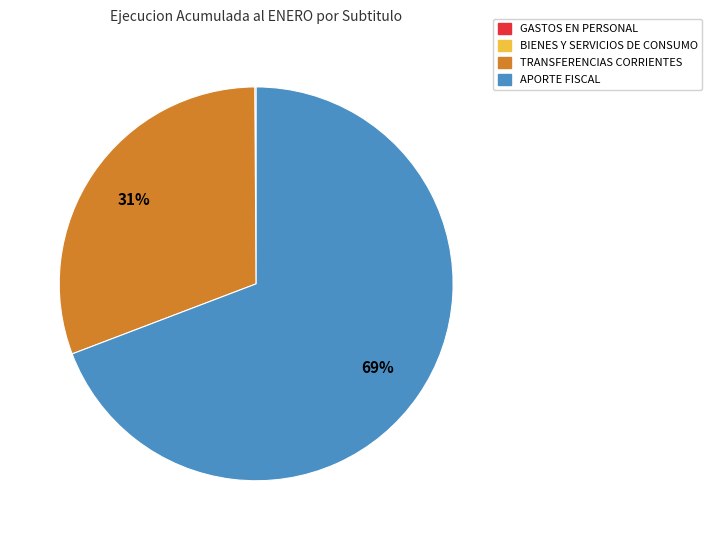

To the nearest percent, what is the difference between the largest and smallest slice percentages?

69%